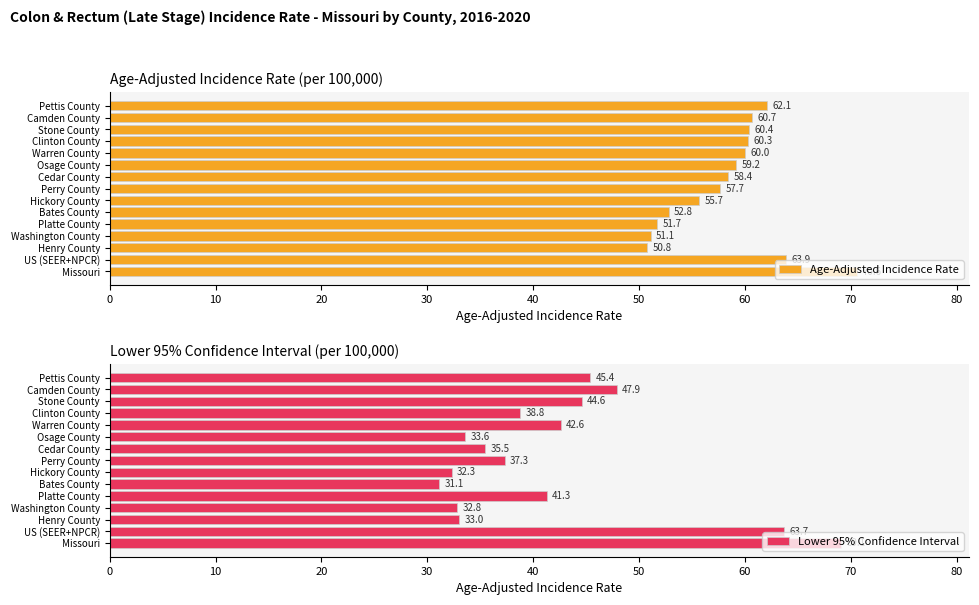

True or false: Lower 95% Confidence Interval has a value of 23.3 at Warren County.

False